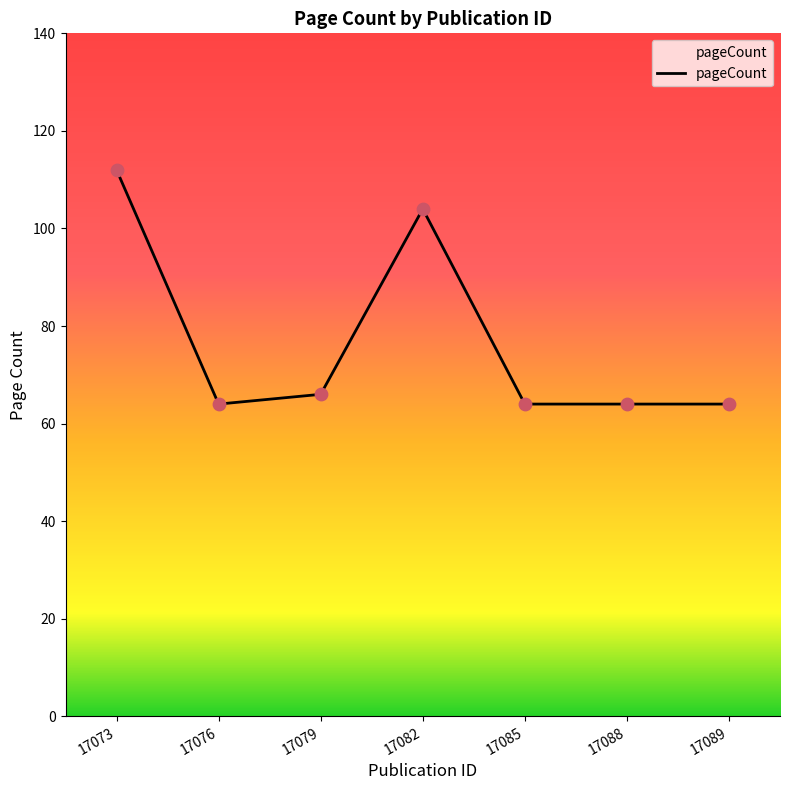

Approximately how many times larger is the value at 17085 compared to 17073?

0.6